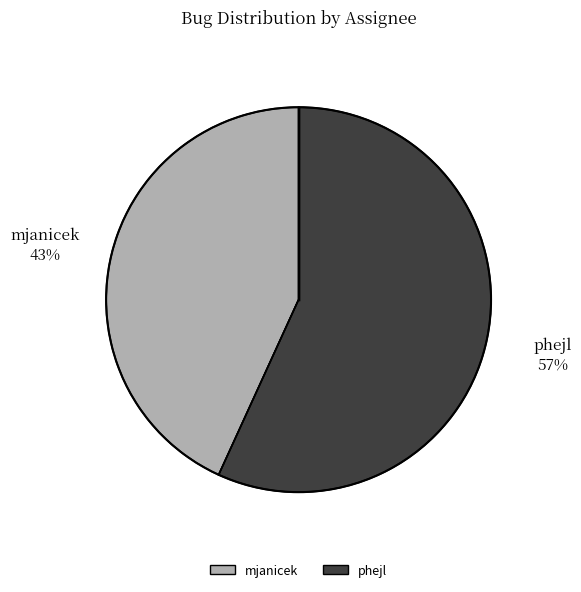

How many slices are in this pie chart?

2